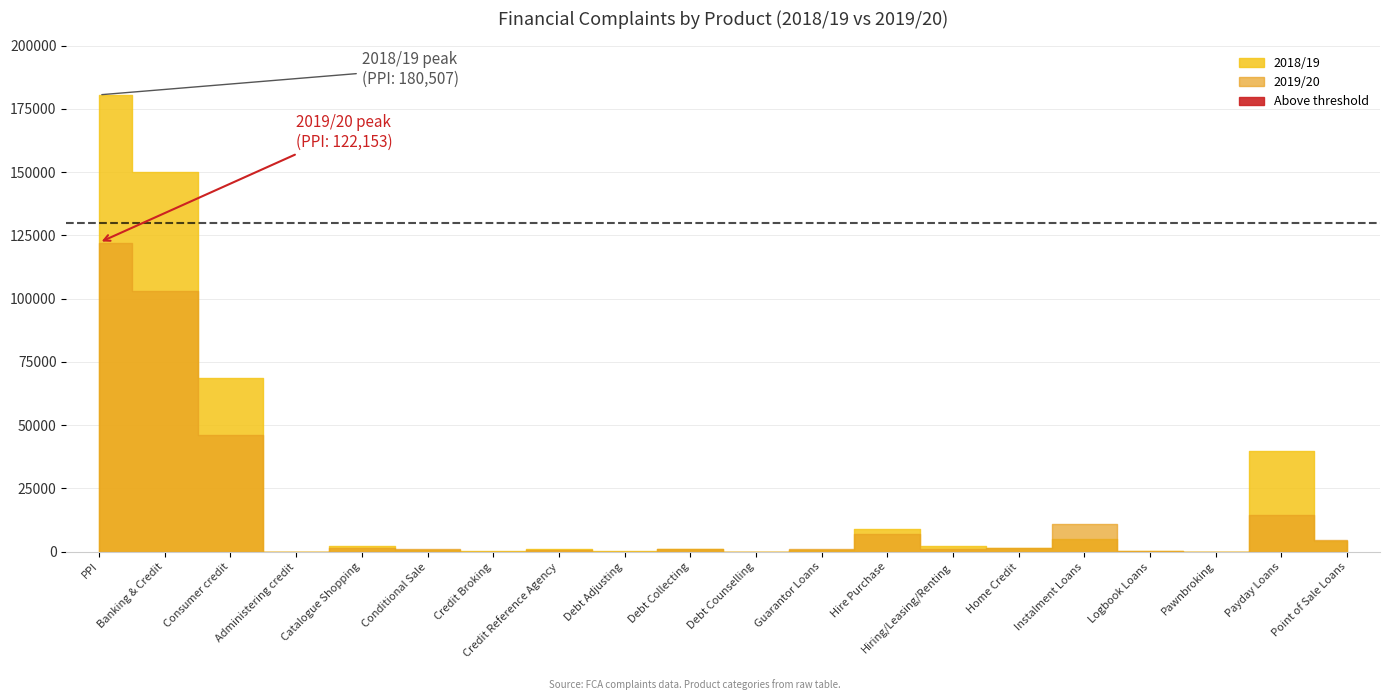

What is the difference between the maximum and minimum values in the 2019/20 series?

122102